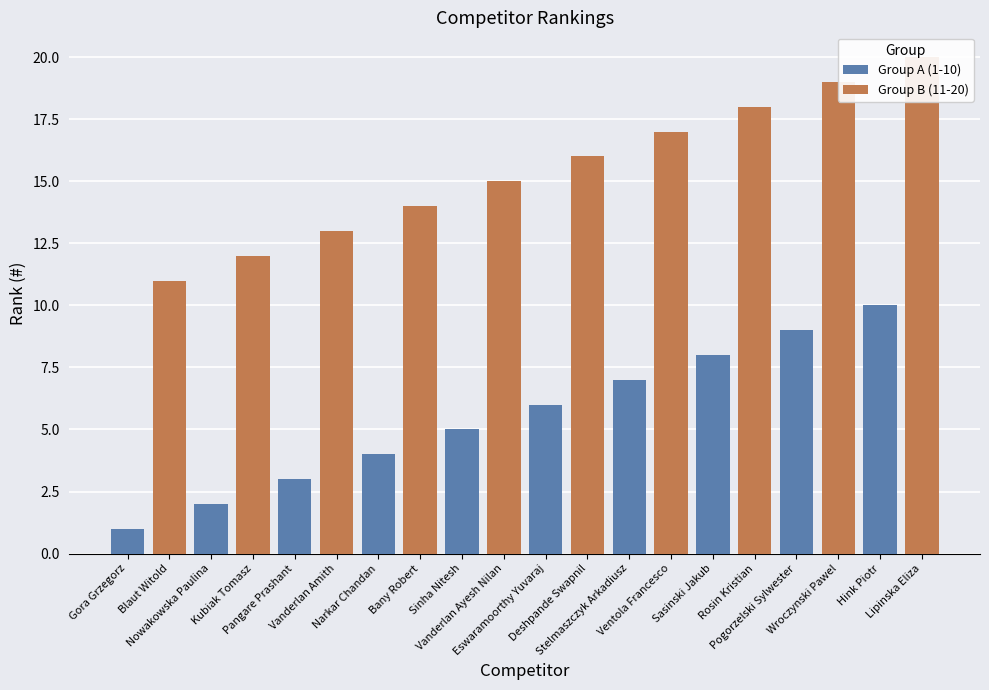

What are all the series names shown in the legend?

Group A (1-10), Group B (11-20)